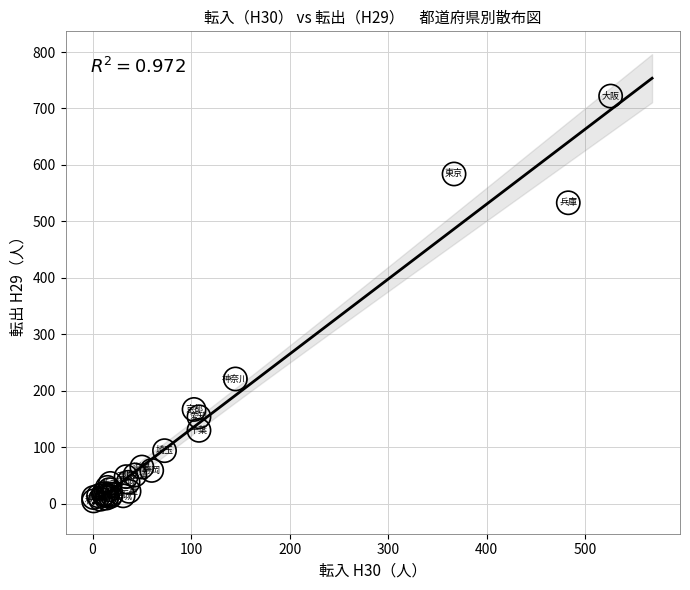

What Y value in the scatter plot is closest to 363?

221